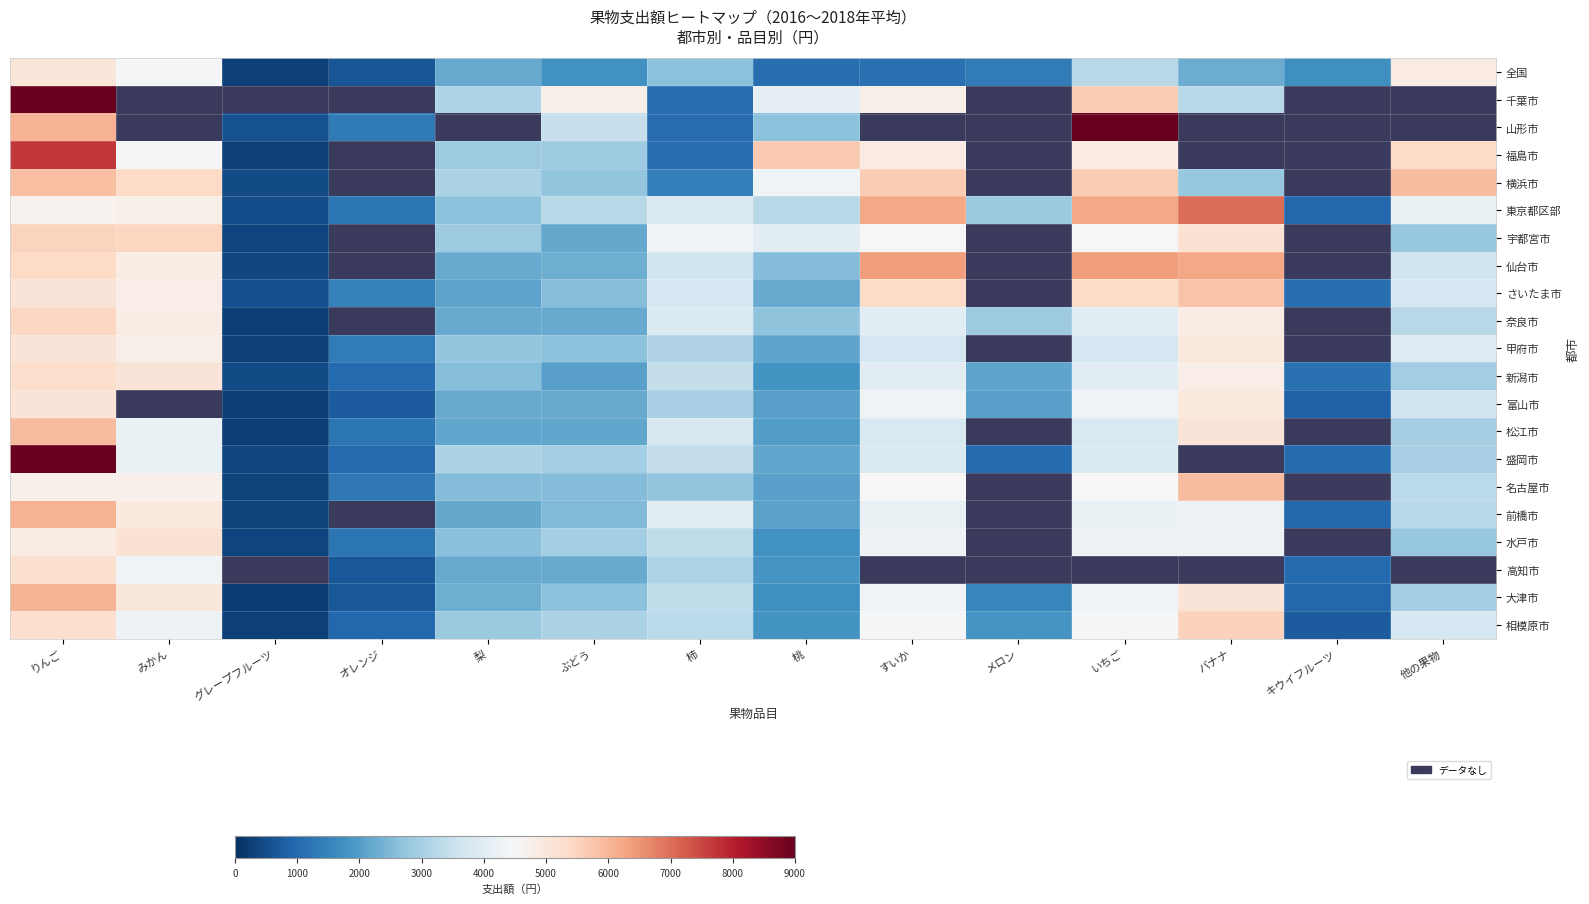

The さいたま市 series shows 3219.8 at いちご. True or false?

False